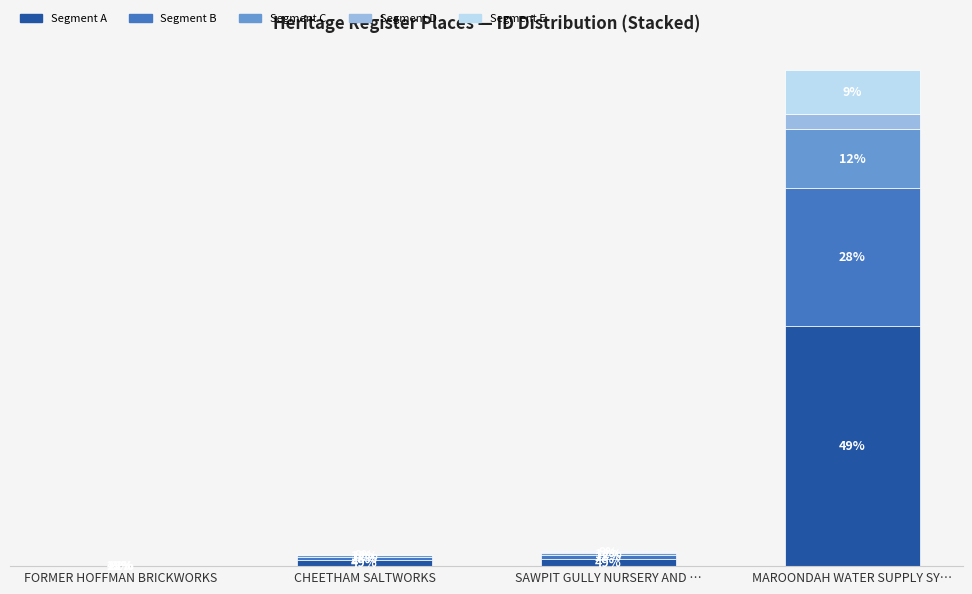

Does the chart contain stacked bars?

Yes